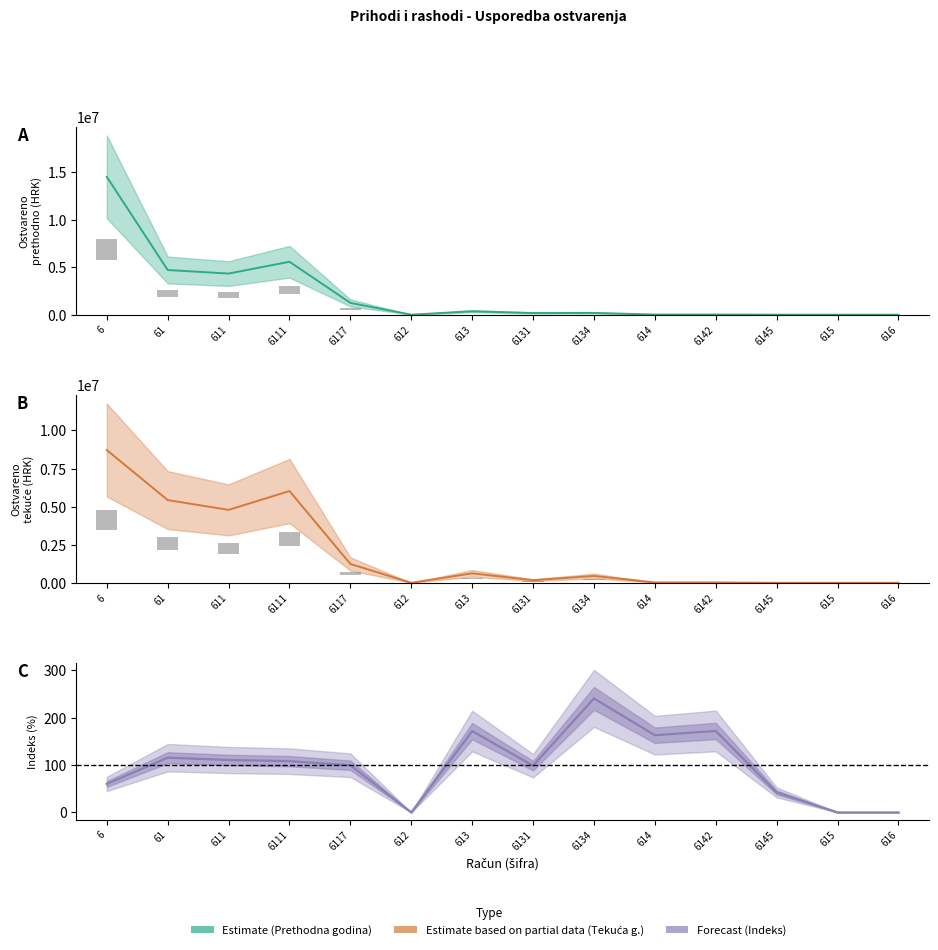

What position from the right is 6117?

10